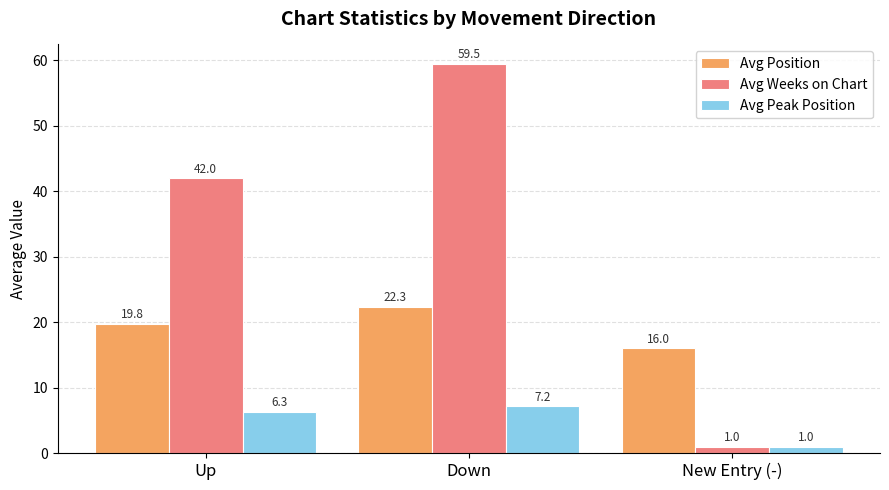

Rank the series by their average value, from highest to lowest.

Avg Weeks on Chart, Avg Position, Avg Peak Position